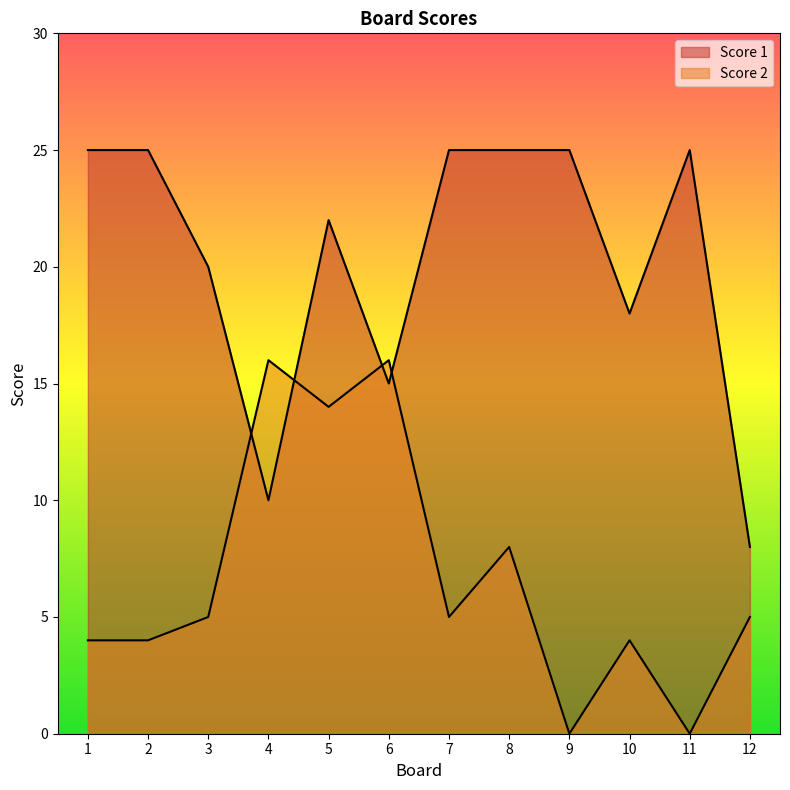

What is the maximum value for Score 2?

16